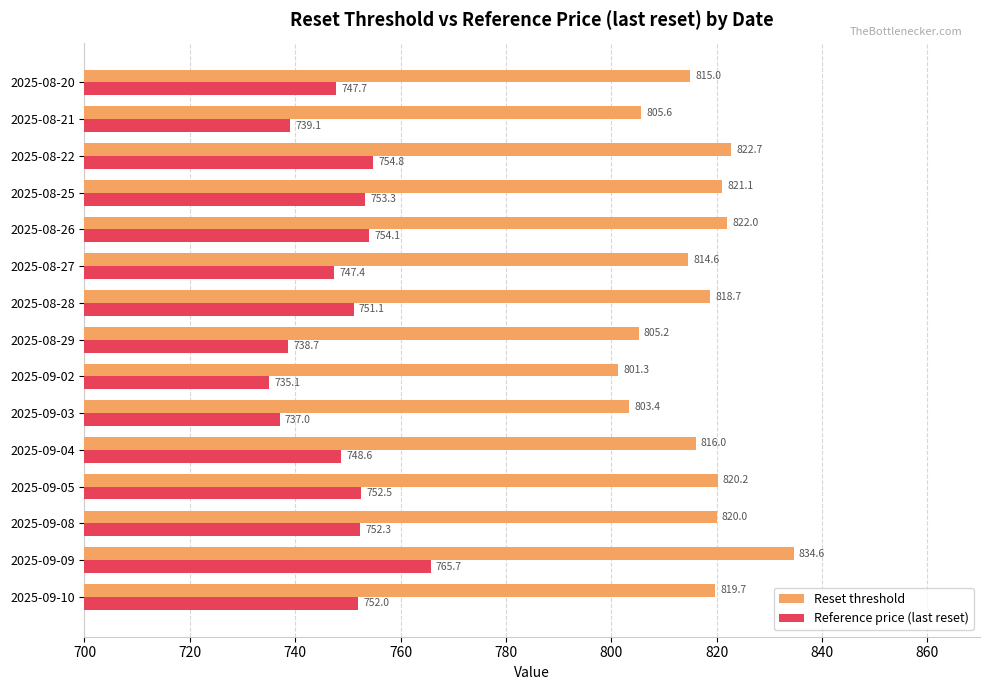

What is the average value of the Reset threshold series?

816.0